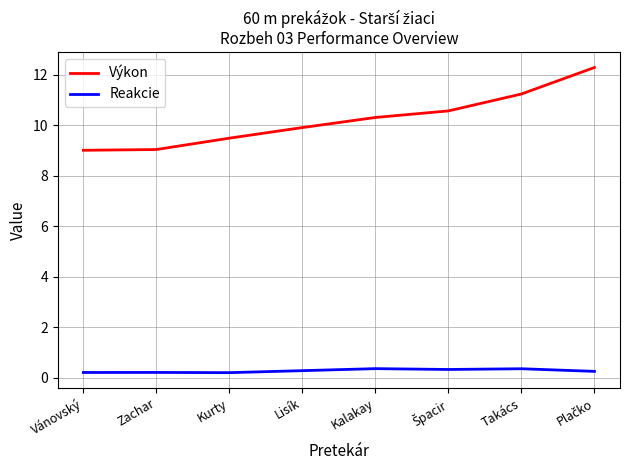

List the series in order of their peak value, highest first.

Výkon, Reakcie